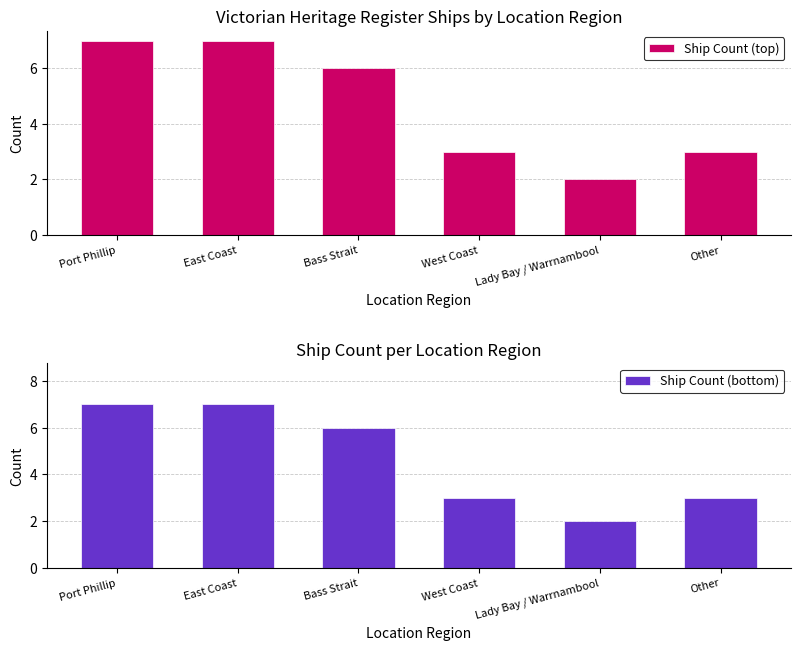

Reading left to right, extract all data points from this chart.

Ship Count (top): 7	7	6	3	2	3
Ship Count (bottom): 7	7	6	3	2	3